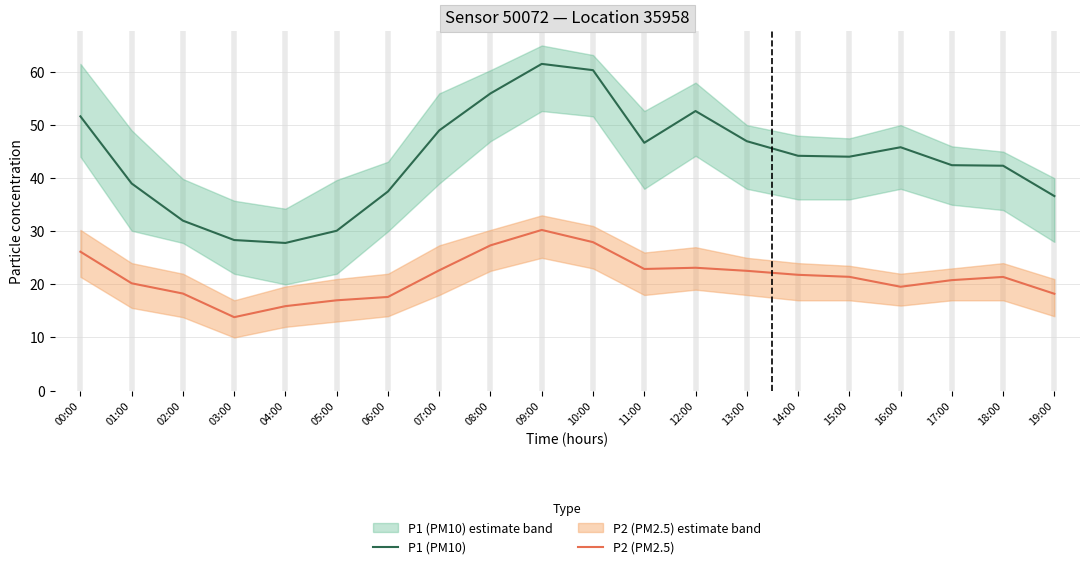

How many data points in P1 (PM10) are above 44?

11